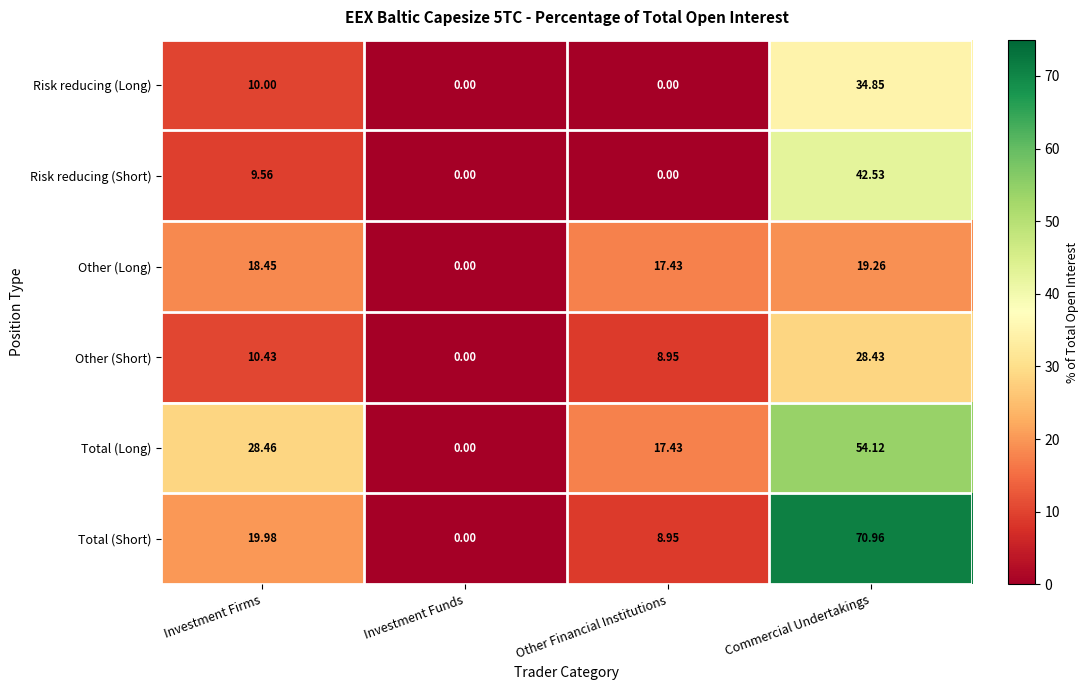

At which category is the sum across all series the highest?

Commercial Undertakings